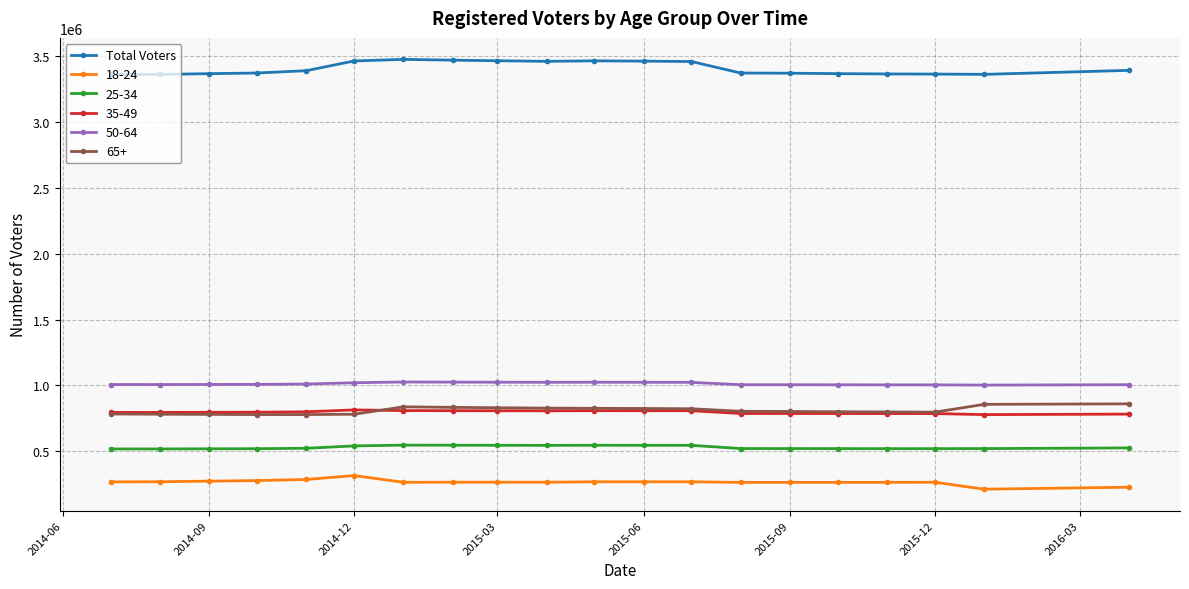

True or false: 65+ has more than 0 interior local peaks.

True